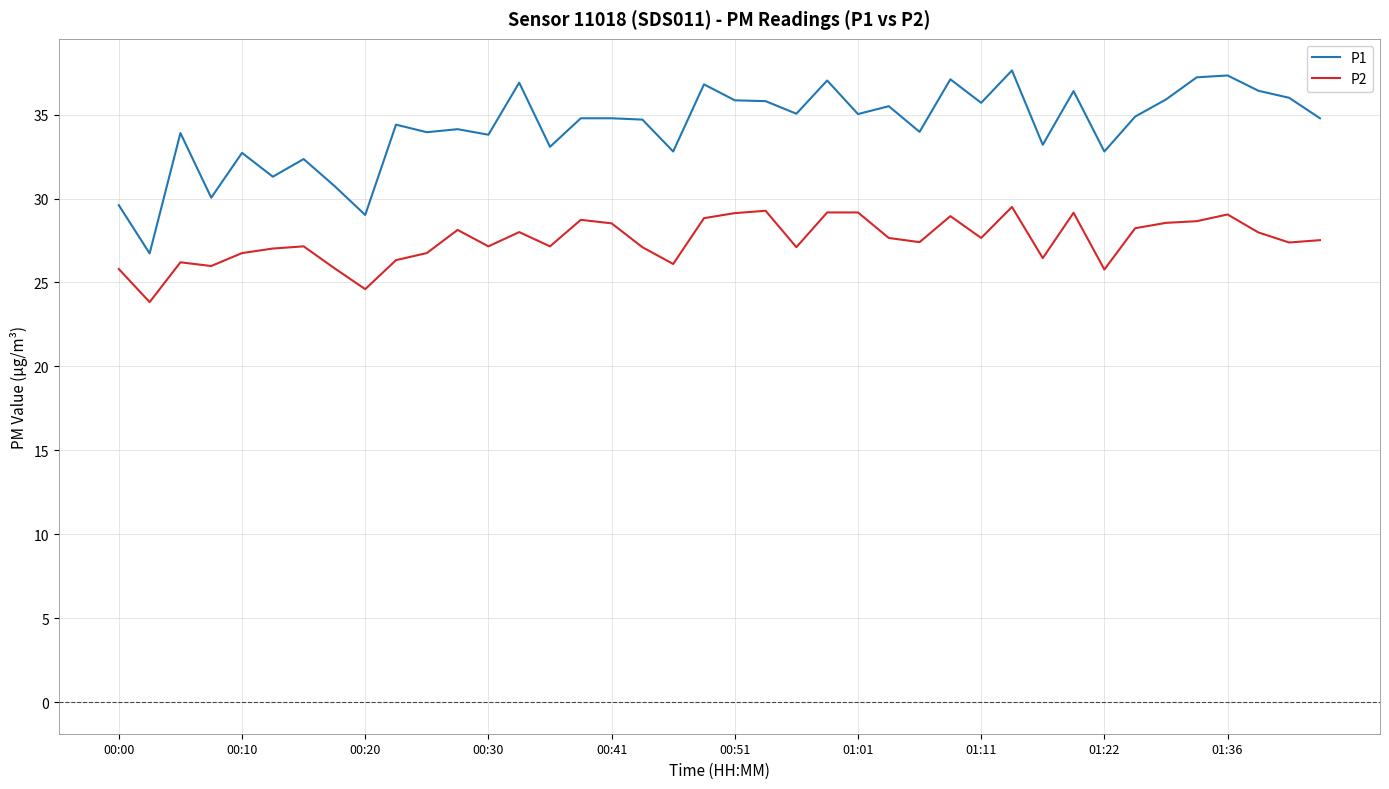

Rank the series by their maximum value, from highest to lowest.

P1, P2